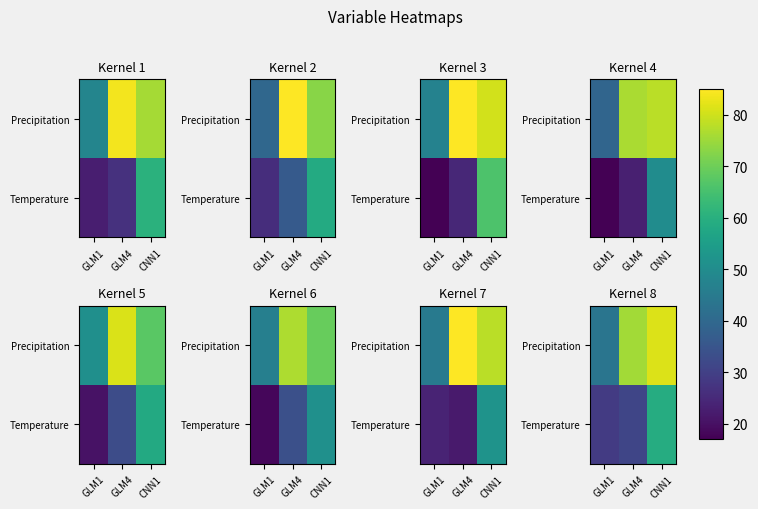

How many categories are shown in the chart?

3